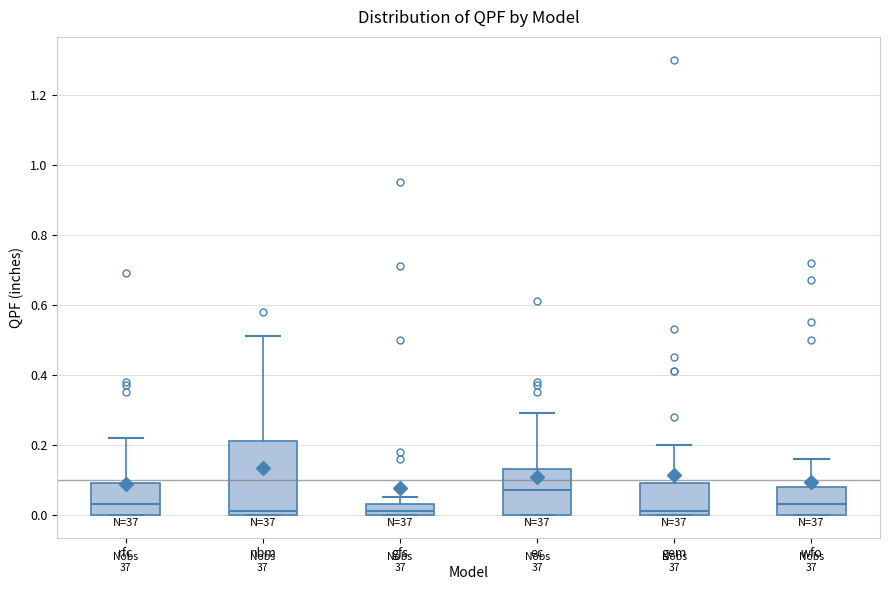

Where is the upper edge of the box for nbm on the y-axis? The values are not printed on the chart, so give them approximately, as read against the axis.

0.22